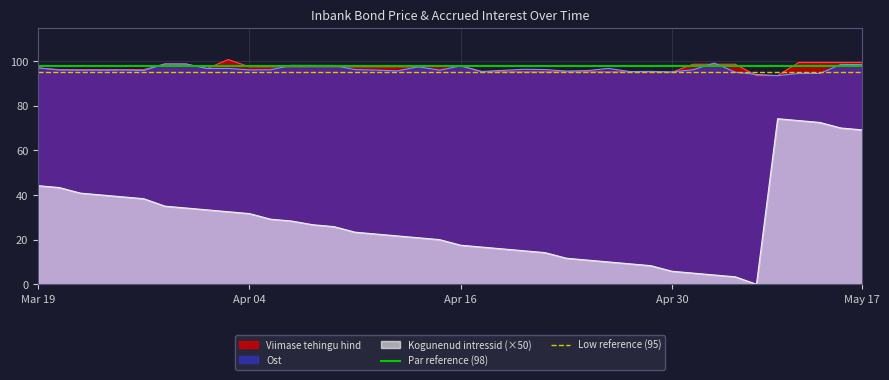

What is the maximum value for Par reference (98)?

98